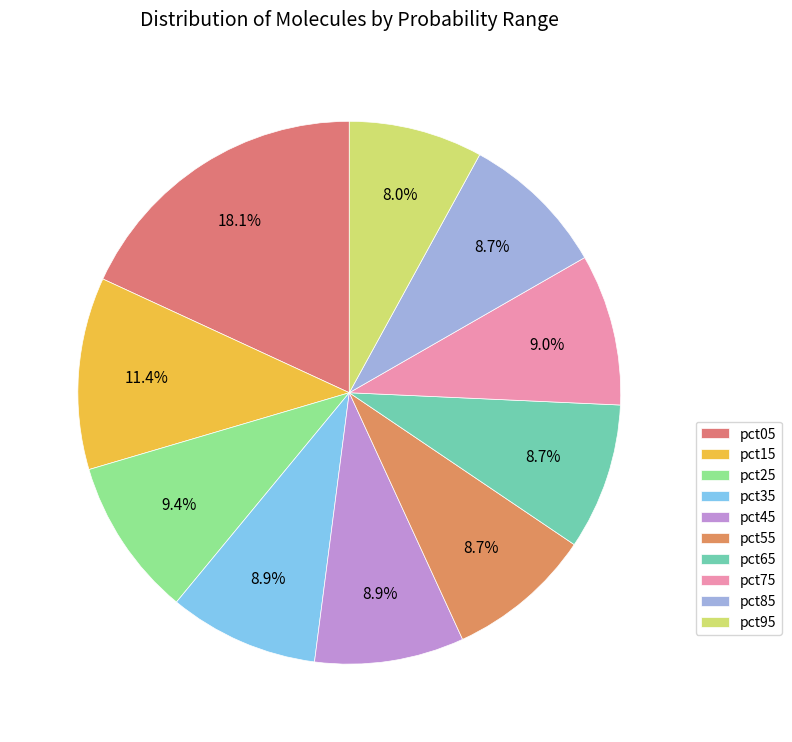

What percentage is the pct05 slice, to the nearest percent?

18%